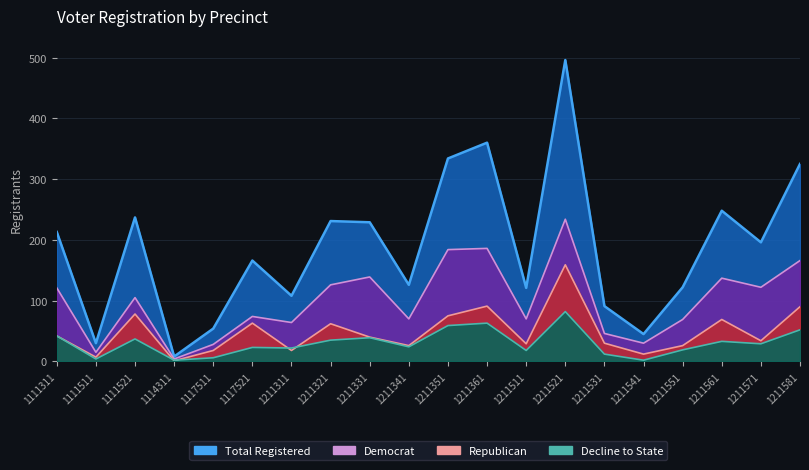

At how many categories does at least one series exceed 177?

10